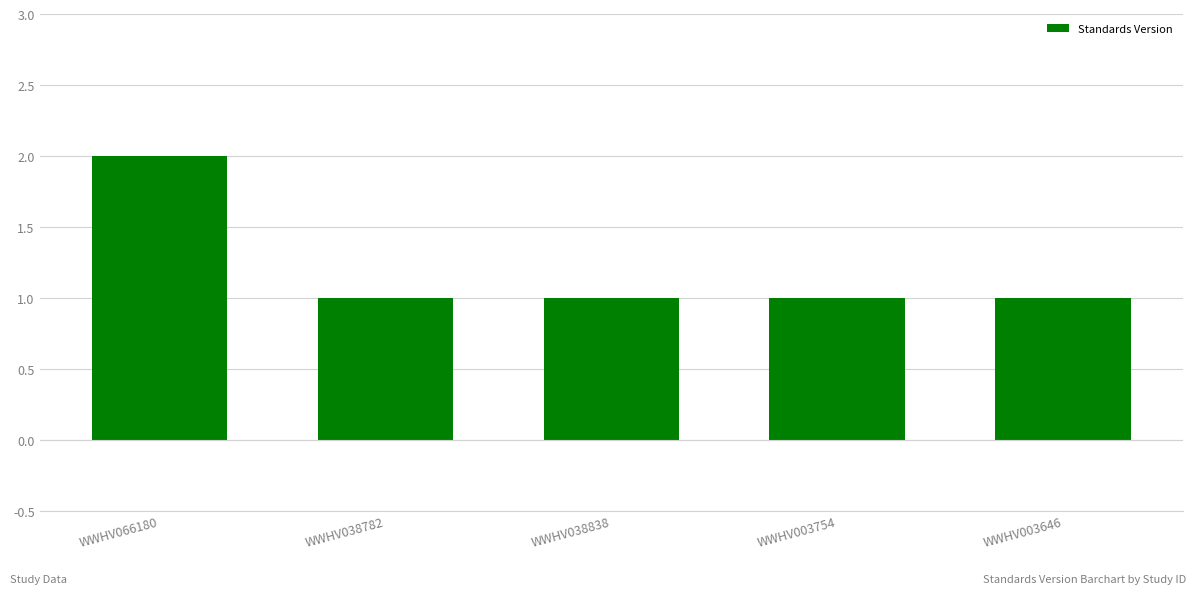

What value does the data have at WWHV003646?

1